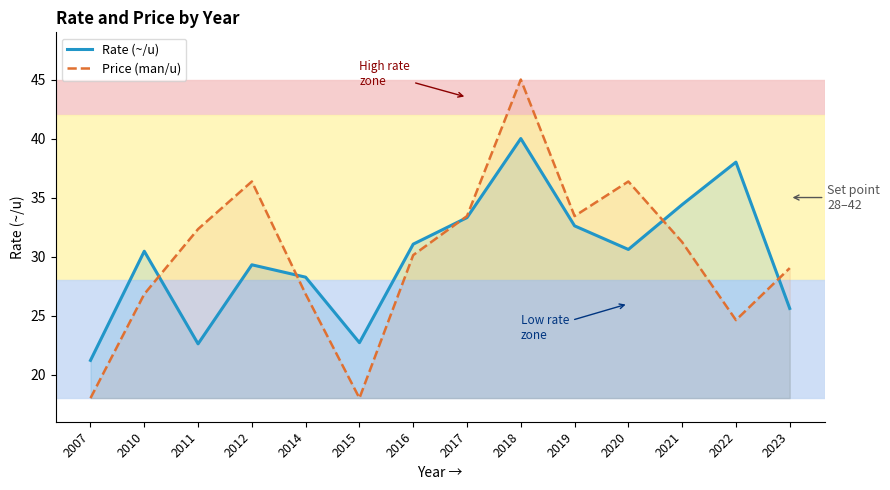

What is the maximum value for Rate (~/u)?

40.0